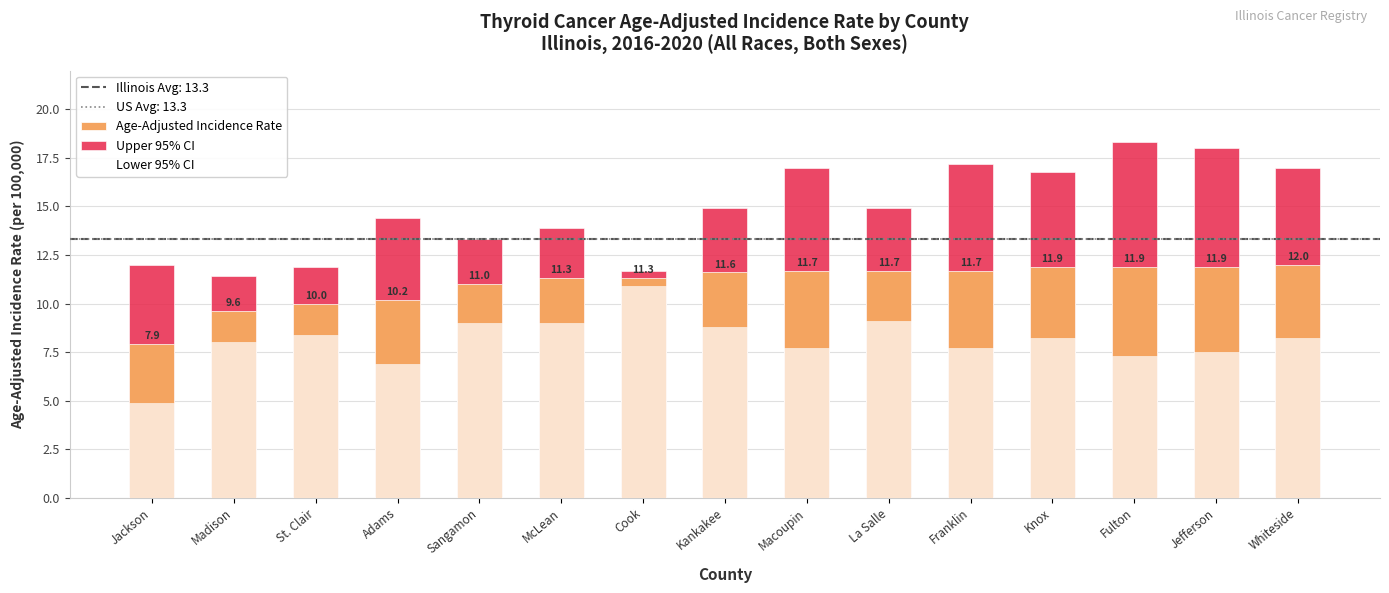

How many groups of bars are there?

15